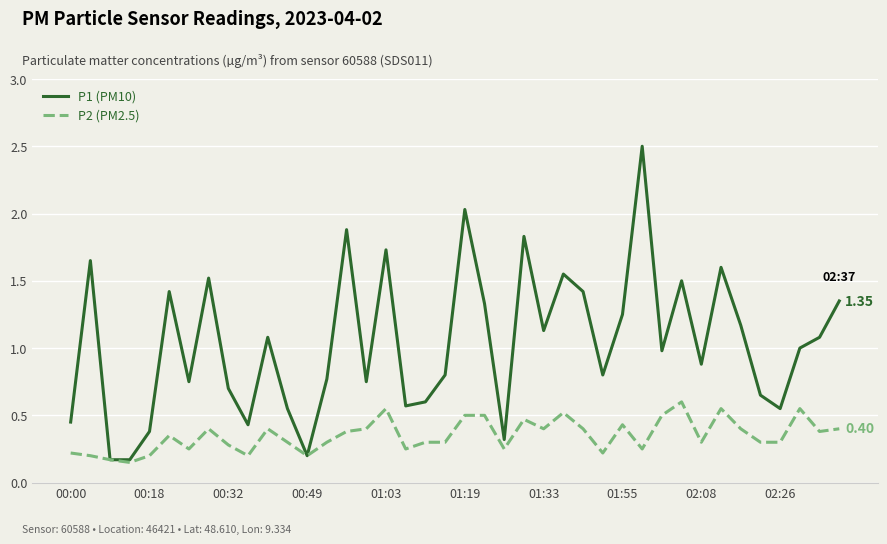

Rank the series by their average value, from lowest to highest.

P2 (PM2.5), P1 (PM10)